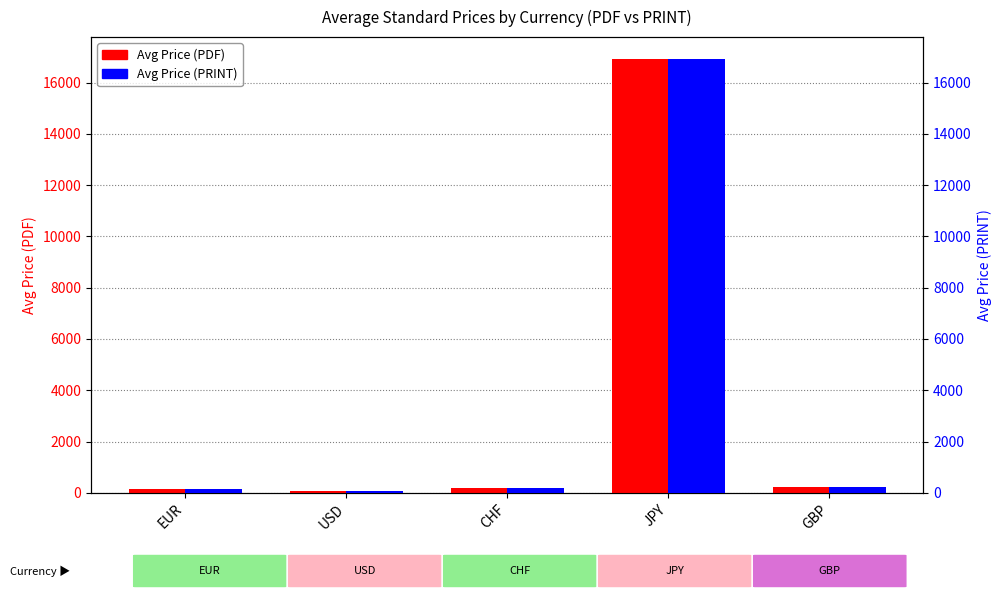

What is the difference between the maximum and minimum values in the Avg Price (PDF) series?

16858.1